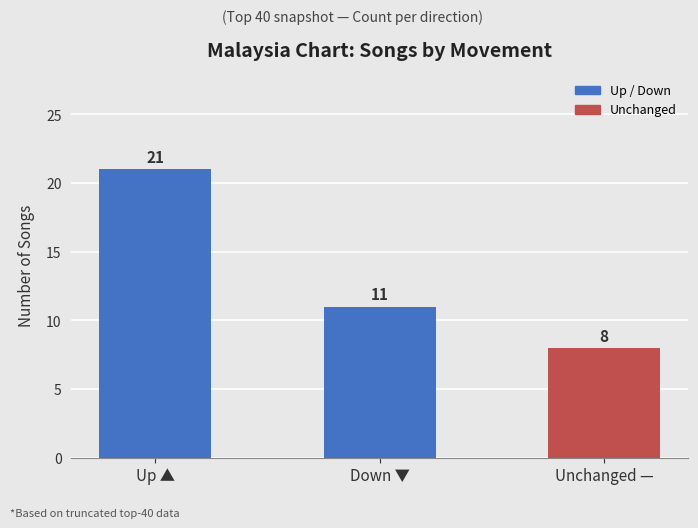

Rank the categories by value from lowest to highest.

Unchanged —, Down ▼, Up ▲